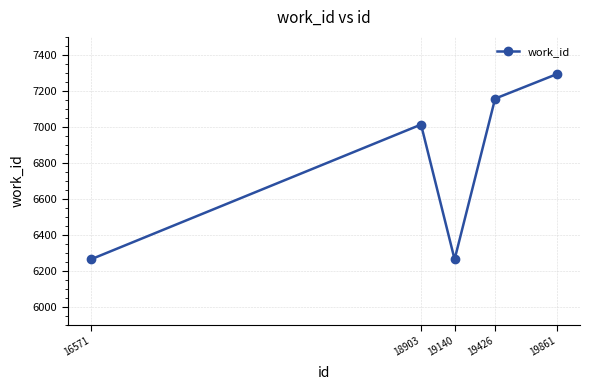

The value at 16571 is 6264. True or false?

True